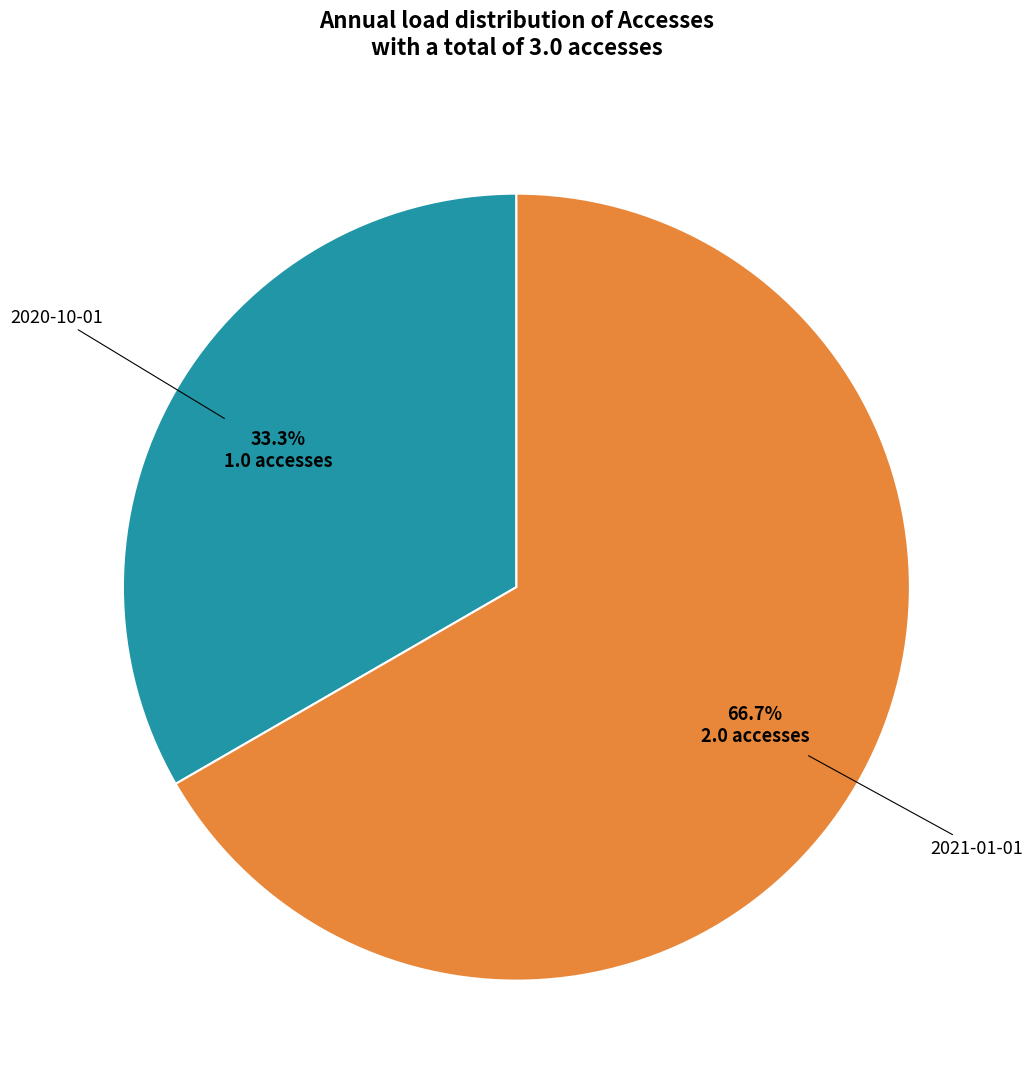

Is the sum of 2020-10-01 and 2021-01-01 greater than half?

Yes